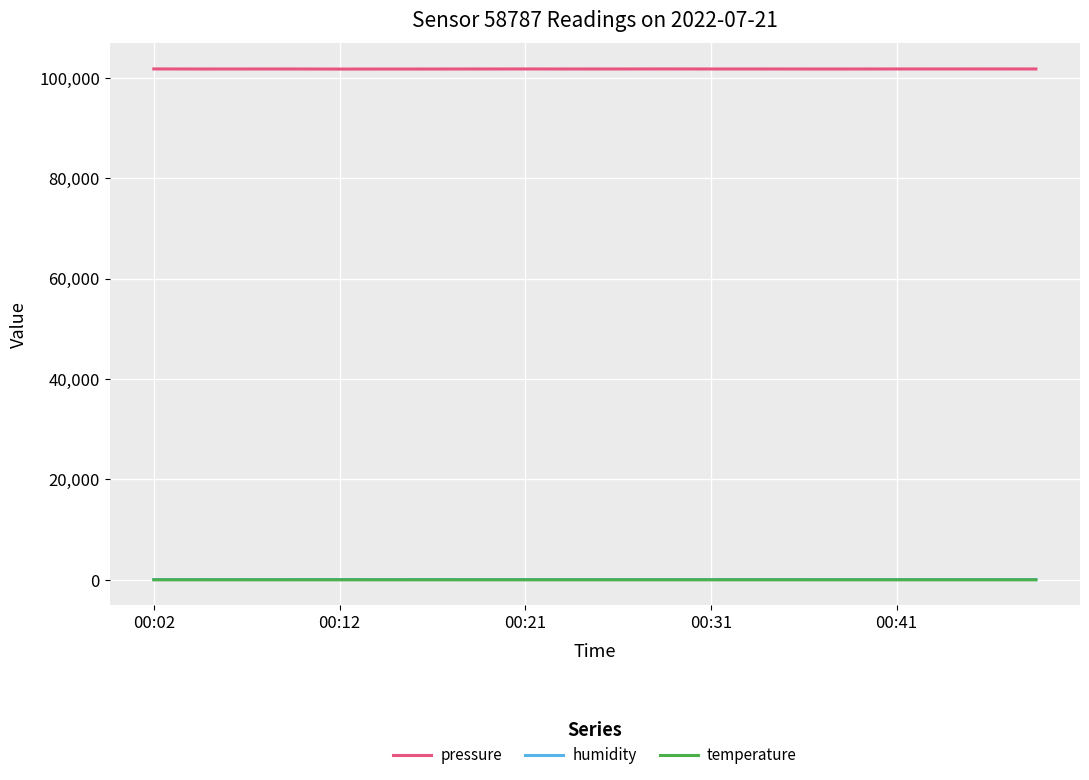

True or false: humidity and pressure intersect in this chart.

False